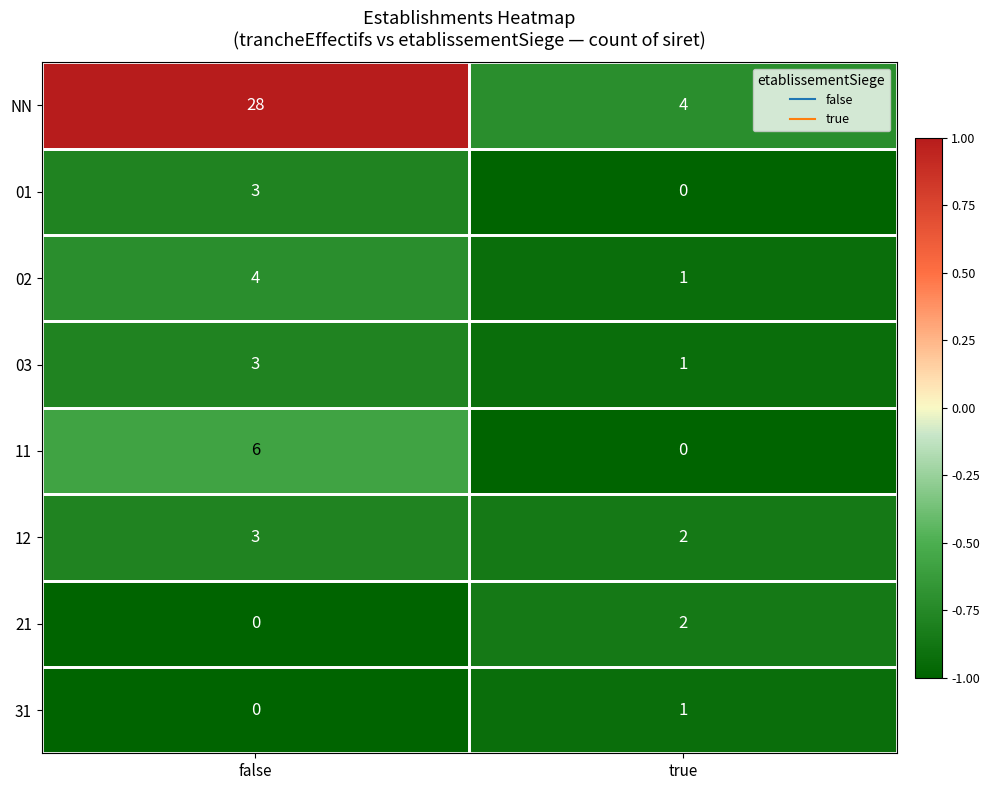

Count the number of data series in this chart.

8